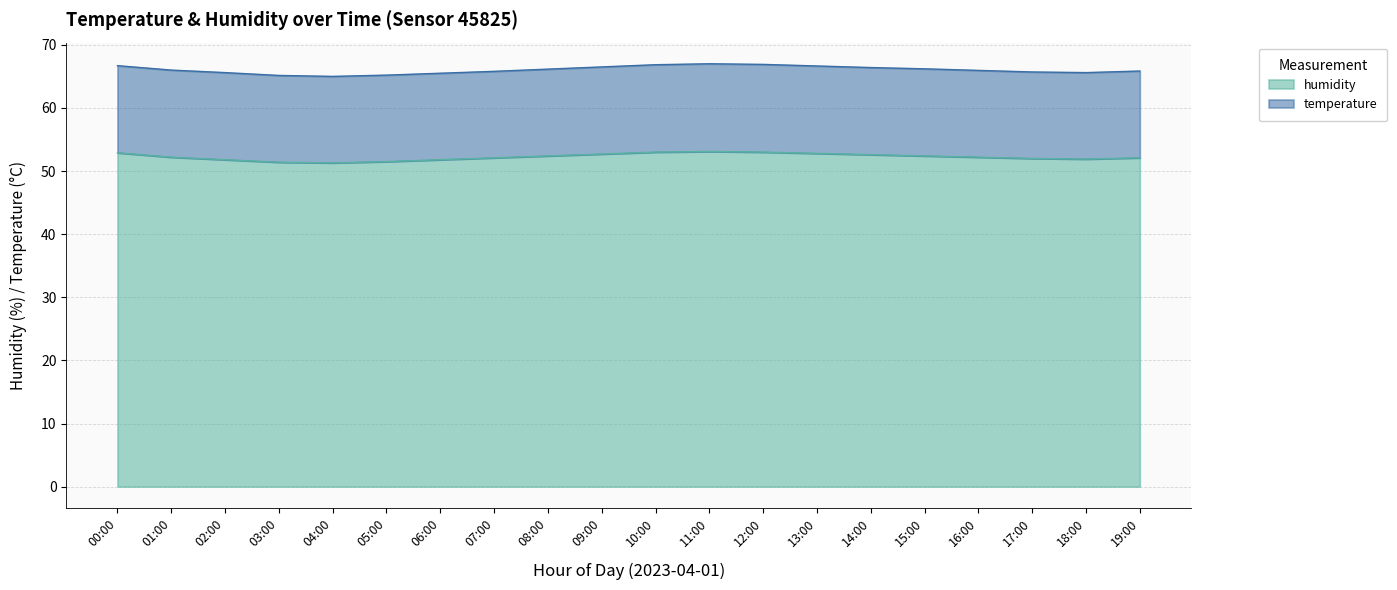

What position from the right is 18:00?

2